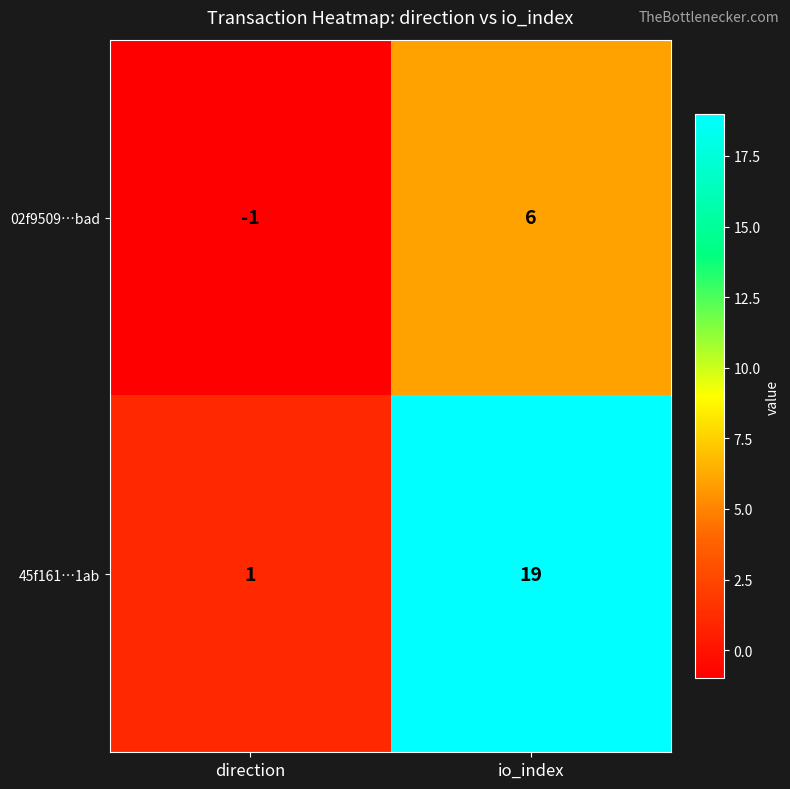

At which category is the sum across all series the highest?

io_index